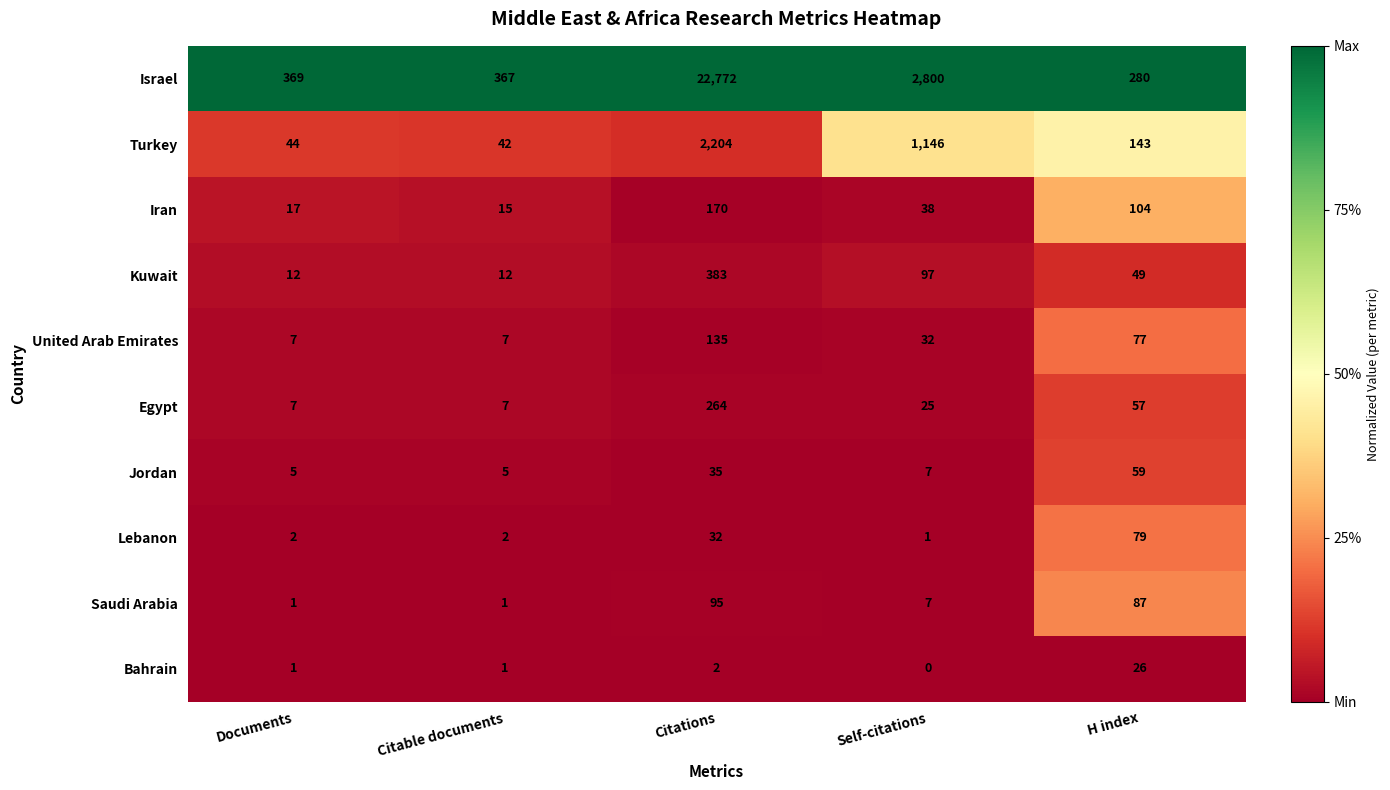

At which category is the sum across all series the highest?

Citations